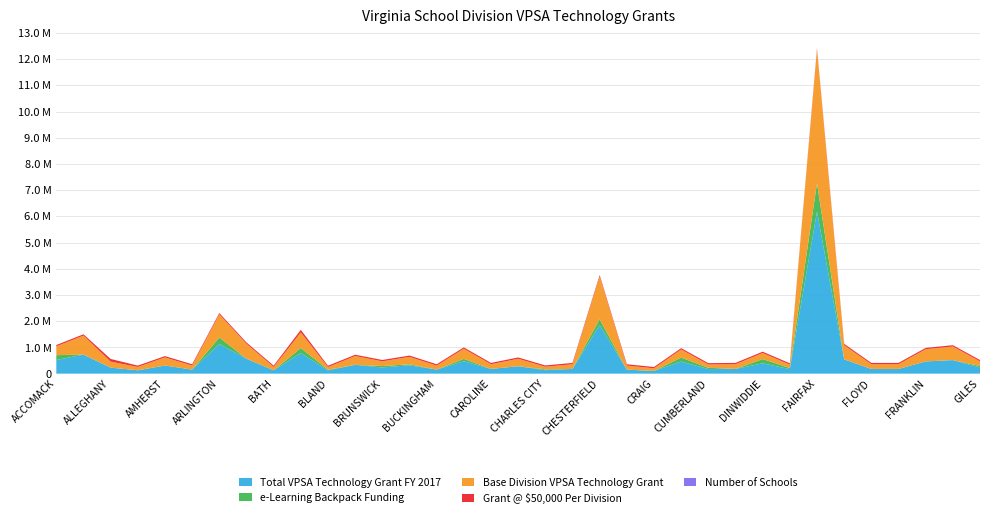

Reading left to right, list all the values displayed in this chart.

Total VPSA Technology Grant FY 2017: ACCOMACK=520800	ALBEMARLE=726000	ALLEGHANY=230000	AMELIA=128000	AMHERST=310000	APPOMATTOX=154000	ARLINGTON=1130800	AUGUSTA=570000	BATH=128000	BEDFORD=786000	BLAND=125600	BOTETOURT=336000	BRUNSWICK=235600	BUCHANAN=320000	BUCKINGHAM=154000	CAMPBELL=476000	CAROLINE=180000	CARROLL=284000	CHARLES CITY=131600	CHARLOTTE=180000	CHESTERFIELD=1855600	CLARKE=154000	CRAIG=102000	CULPEPER=461600	CUMBERLAND=175200	DICKENSON=180000	DINWIDDIE=394000	ESSEX=172400	FAIRFAX=6180800	FAUQUIER=544000	FLOYD=180000	FLUVANNA=180000	FRANKLIN=466000	FREDERICK=518000	GILES=235200
e-Learning Backpack Funding: ACCOMACK=184800	ALBEMARLE=0	ALLEGHANY=0	AMELIA=0	AMHERST=0	APPOMATTOX=0	ARLINGTON=248800	AUGUSTA=0	BATH=0	BEDFORD=192000	BLAND=23600	BOTETOURT=0	BRUNSWICK=55600	BUCHANAN=36000	BUCKINGHAM=0	CAMPBELL=88000	CAROLINE=0	CARROLL=0	CHARLES CITY=29600	CHARLOTTE=0	CHESTERFIELD=219600	CLARKE=0	CRAIG=0	CULPEPER=151600	CUMBERLAND=47200	DICKENSON=0	DINWIDDIE=162000	ESSEX=44400	FAIRFAX=1086800	FAUQUIER=0	FLOYD=0	FLUVANNA=0	FRANKLIN=0	FREDERICK=0	GILES=55200
Base Division VPSA Technology Grant: ACCOMACK=336000	ALBEMARLE=726000	ALLEGHANY=230000	AMELIA=128000	AMHERST=310000	APPOMATTOX=154000	ARLINGTON=882000	AUGUSTA=570000	BATH=128000	BEDFORD=594000	BLAND=102000	BOTETOURT=336000	BRUNSWICK=180000	BUCHANAN=284000	BUCKINGHAM=154000	CAMPBELL=388000	CAROLINE=180000	CARROLL=284000	CHARLES CITY=102000	CHARLOTTE=180000	CHESTERFIELD=1636000	CLARKE=154000	CRAIG=102000	CULPEPER=310000	CUMBERLAND=128000	DICKENSON=180000	DINWIDDIE=232000	ESSEX=128000	FAIRFAX=5094000	FAUQUIER=544000	FLOYD=180000	FLUVANNA=180000	FRANKLIN=466000	FREDERICK=518000	GILES=180000
Grant @ $50,000 Per Division: ACCOMACK=50000	ALBEMARLE=50000	ALLEGHANY=100000	AMELIA=50000	AMHERST=50000	APPOMATTOX=50000	ARLINGTON=50000	AUGUSTA=50000	BATH=50000	BEDFORD=100000	BLAND=50000	BOTETOURT=50000	BRUNSWICK=50000	BUCHANAN=50000	BUCKINGHAM=50000	CAMPBELL=50000	CAROLINE=50000	CARROLL=50000	CHARLES CITY=50000	CHARLOTTE=50000	CHESTERFIELD=50000	CLARKE=50000	CRAIG=50000	CULPEPER=50000	CUMBERLAND=50000	DICKENSON=50000	DINWIDDIE=50000	ESSEX=50000	FAIRFAX=50000	FAUQUIER=50000	FLOYD=50000	FLUVANNA=50000	FRANKLIN=50000	FREDERICK=50000	GILES=50000
Number of Schools: ACCOMACK=11	ALBEMARLE=26	ALLEGHANY=5	AMELIA=3	AMHERST=10	APPOMATTOX=4	ARLINGTON=32	AUGUSTA=20	BATH=3	BEDFORD=19	BLAND=2	BOTETOURT=11	BRUNSWICK=5	BUCHANAN=9	BUCKINGHAM=4	CAMPBELL=13	CAROLINE=5	CARROLL=9	CHARLES CITY=2	CHARLOTTE=5	CHESTERFIELD=61	CLARKE=4	CRAIG=2	CULPEPER=10	CUMBERLAND=3	DICKENSON=5	DINWIDDIE=7	ESSEX=3	FAIRFAX=194	FAUQUIER=19	FLOYD=5	FLUVANNA=5	FRANKLIN=16	FREDERICK=18	GILES=5